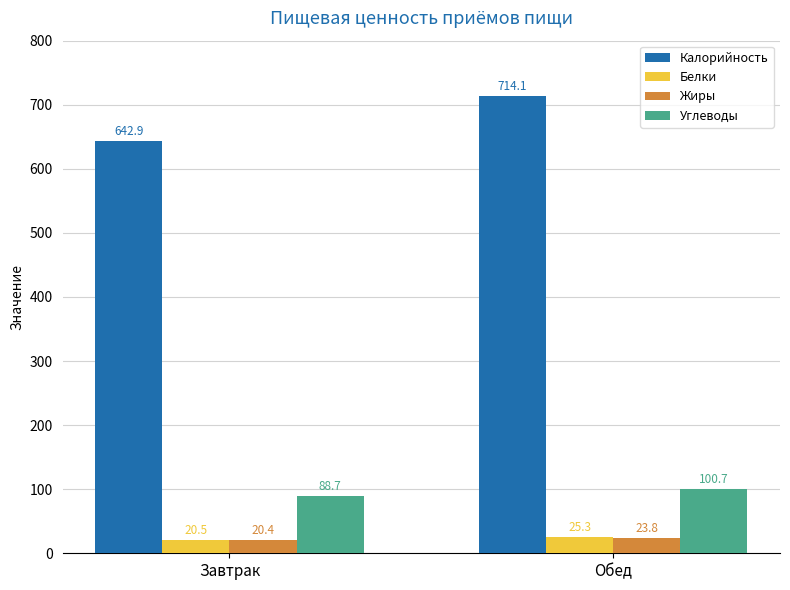

Reading left to right, transcribe all the data shown in this chart.

Калорийность: 642.9	714.1
Белки: 20.5	25.3
Жиры: 20.4	23.8
Углеводы: 88.7	100.7